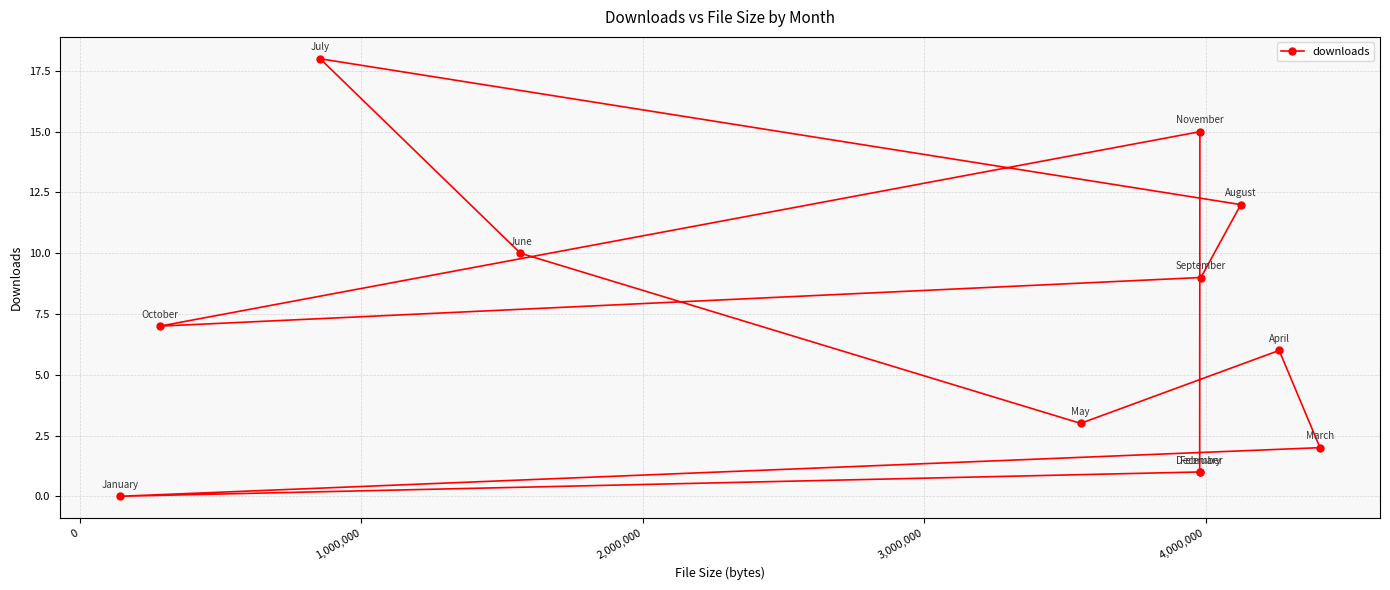

What is the maximum value shown in the chart?

18